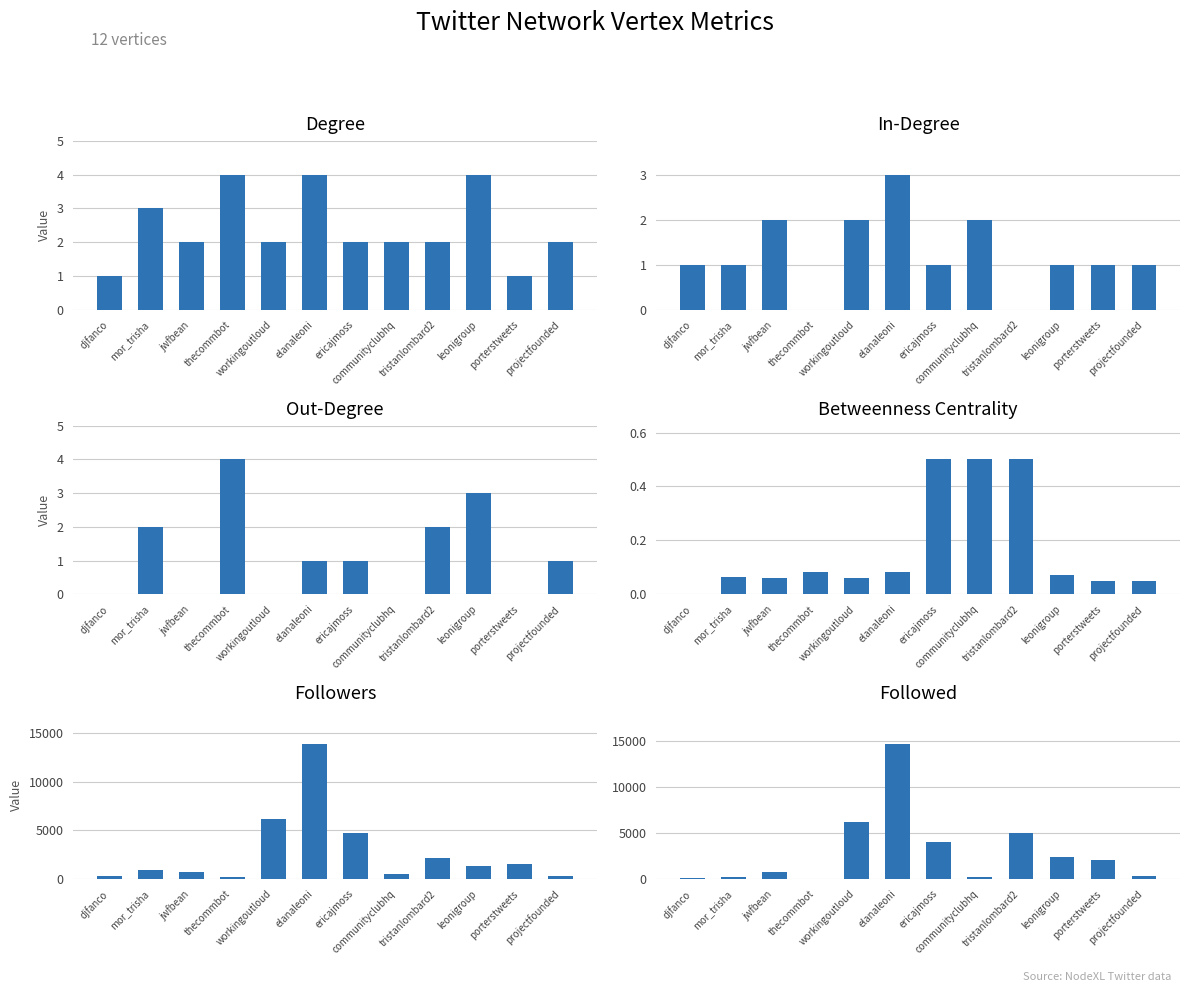

Are the bars horizontal?

No